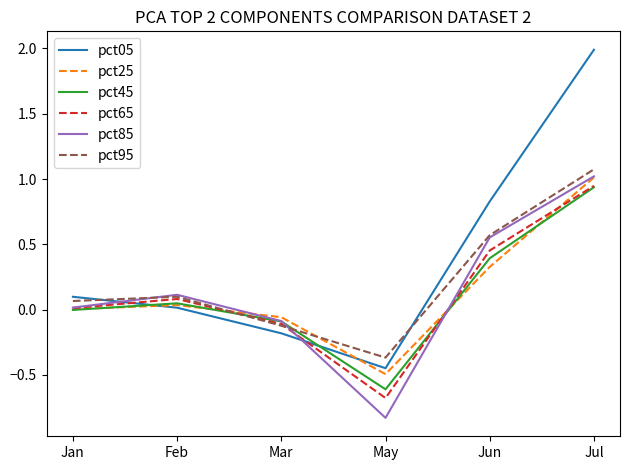

Which series changed the most between Jun and Jul?

pct05